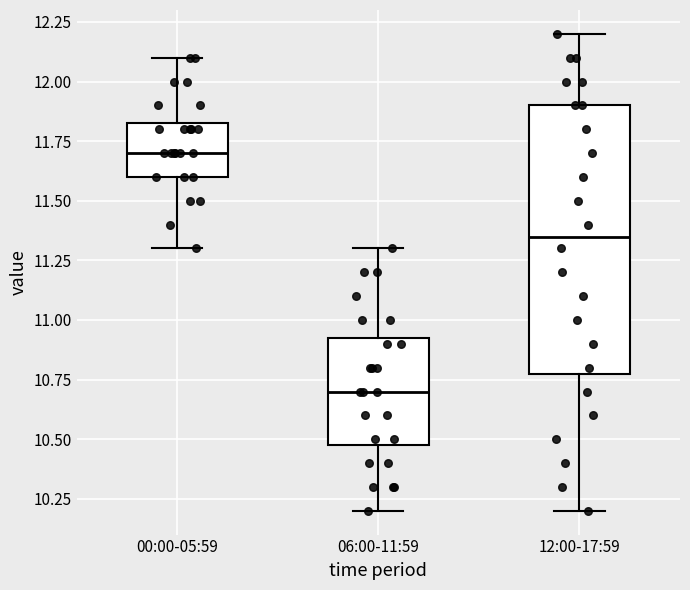

Reading left to right, transcribe this box plot: for each box, give where its median line is, the range the box spans, and where its two whiskers end, as read against the y-axis. The values are not printed on the chart, so give them approximately, as read against the axis.

00:00-05:59: median 11.70, box 11.60 to 11.85, whiskers 11.30 to 12.10
06:00-11:59: median 10.70, box 10.50 to 10.95, whiskers 10.20 to 11.30
12:00-17:59: median 11.35, box 10.80 to 11.90, whiskers 10.20 to 12.20